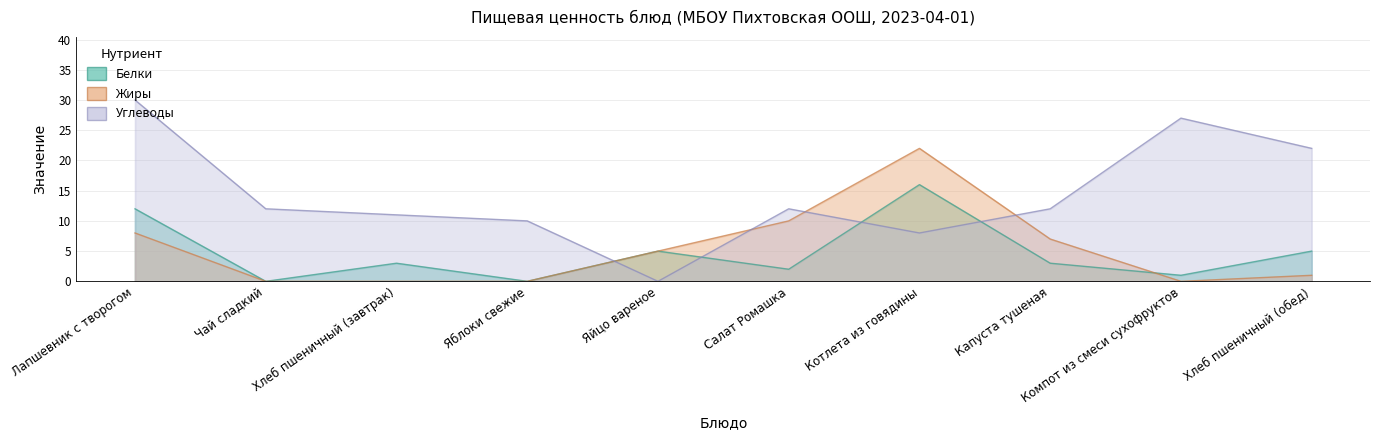

At which category does the chart reach its minimum across all series?

Чай сладкий